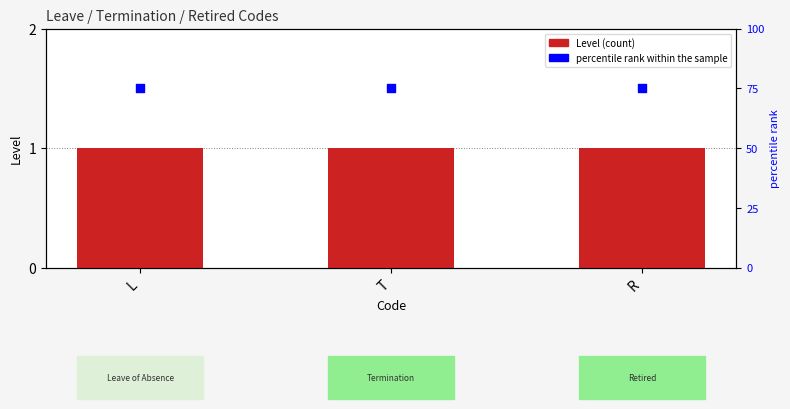

Which series has the largest total across all categories?

percentile rank within the sample